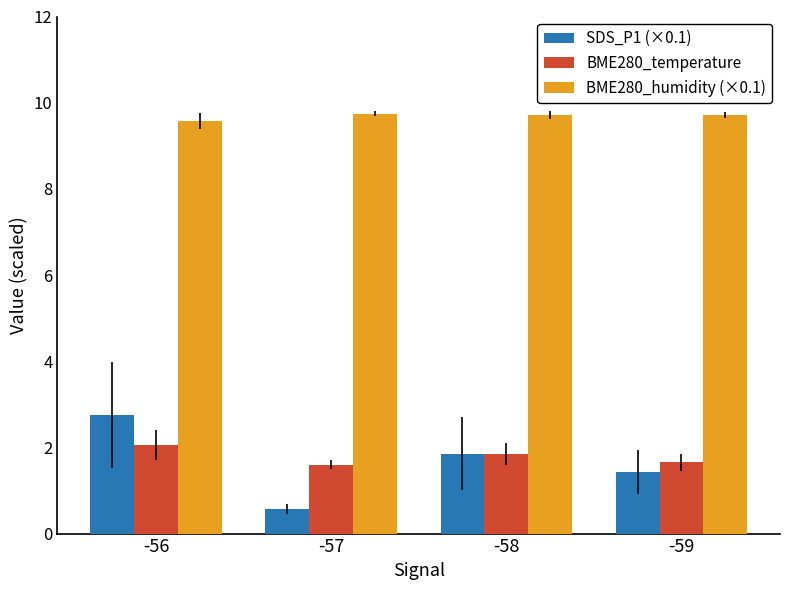

The value of BME280_temperature at -57 is 1.6. True or false?

True